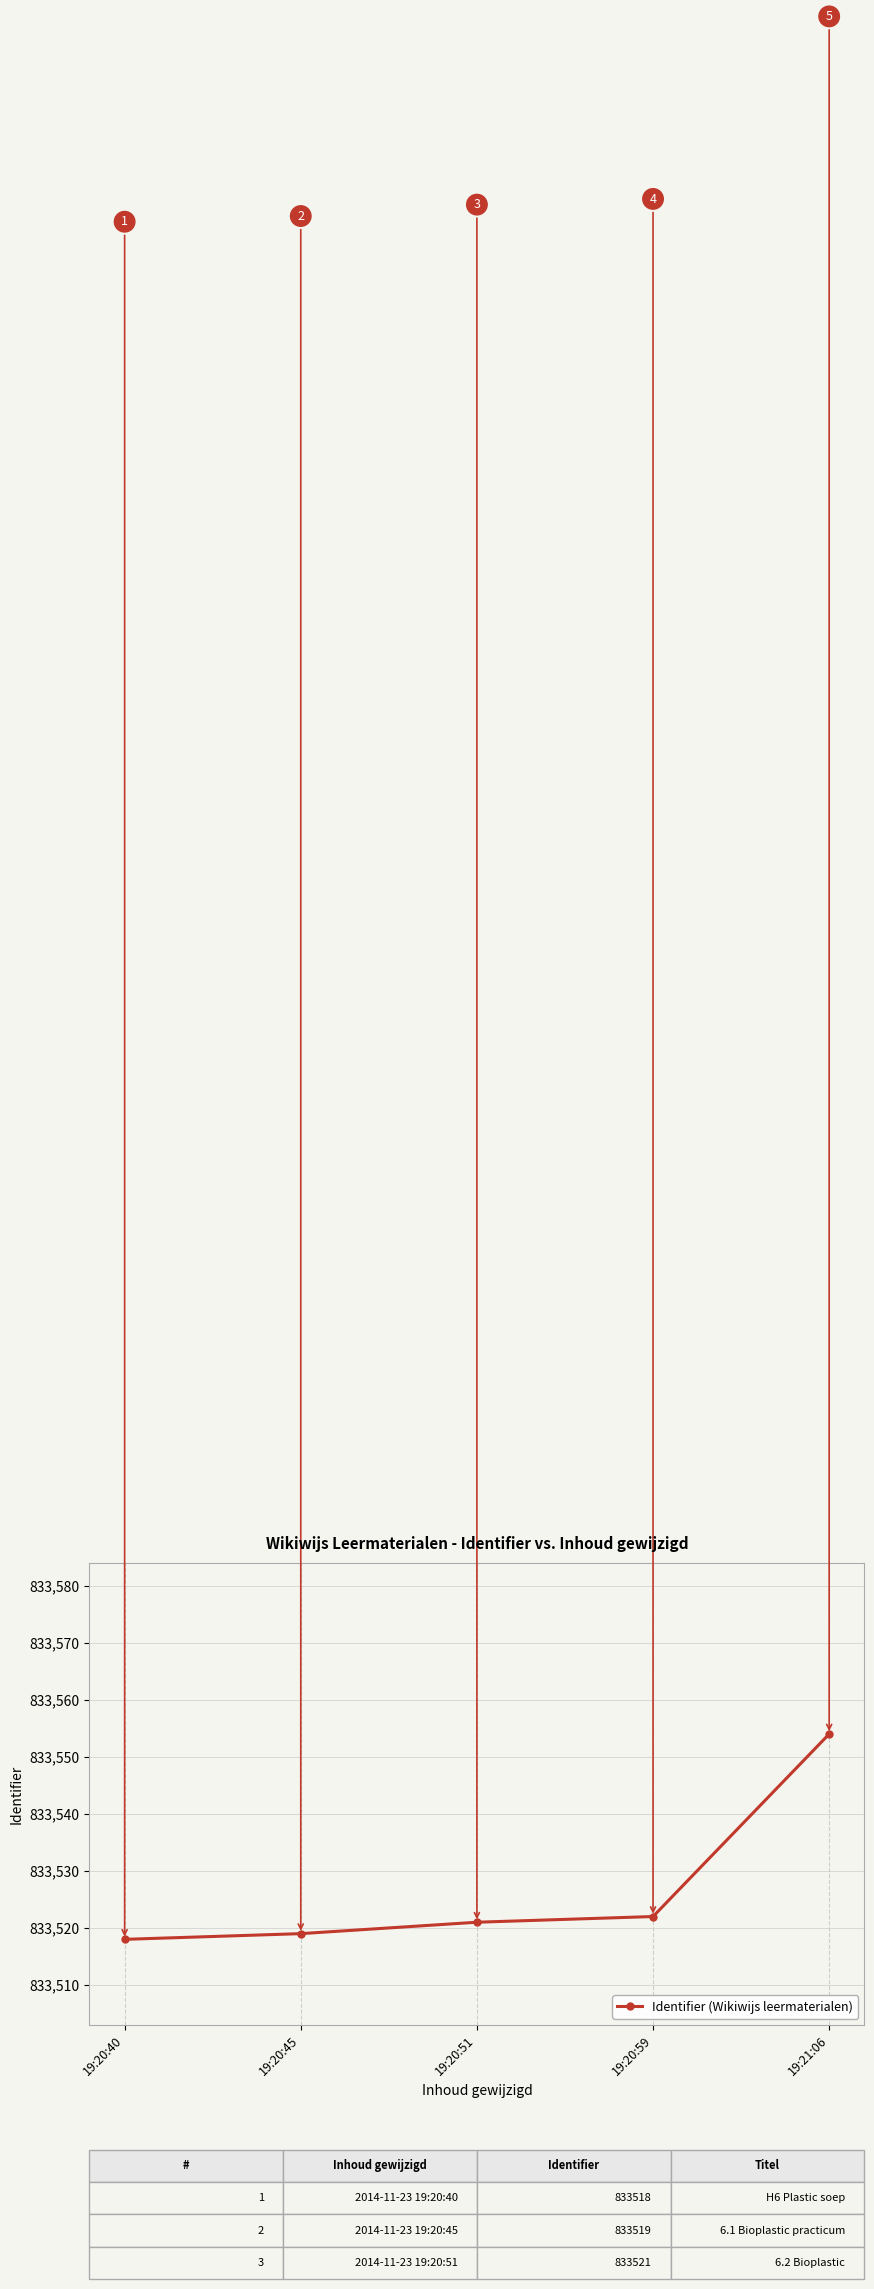

Approximately how many times larger is the value at 19:20:59 compared to 19:20:45?

1.0